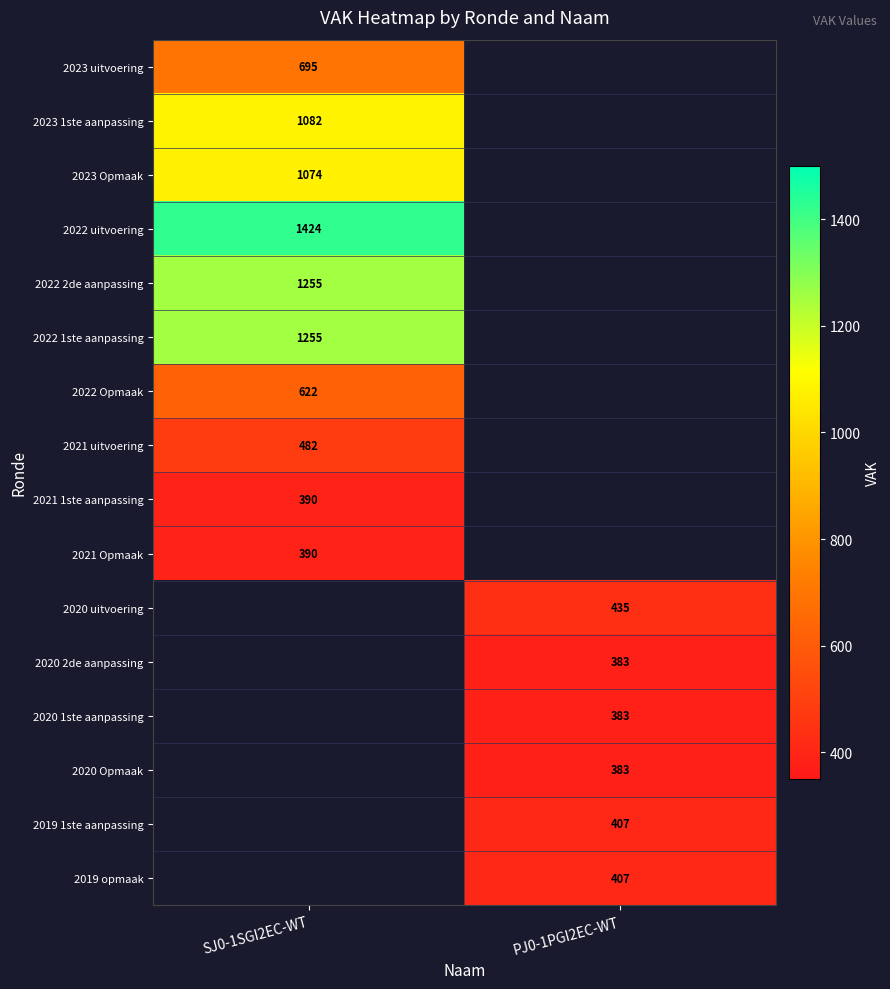

What is the minimum value shown in the chart?

383.0